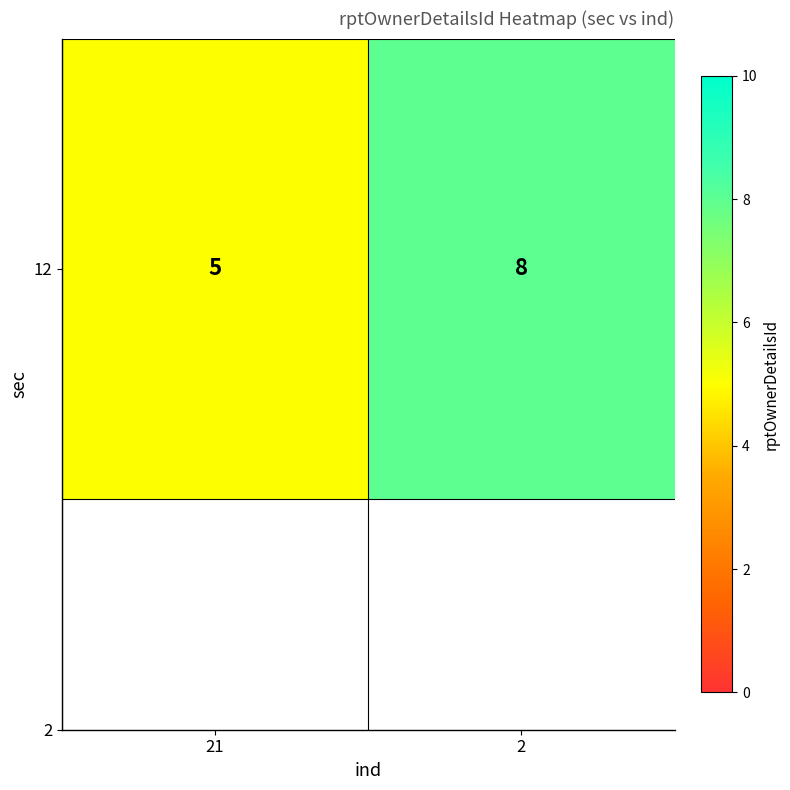

Which category has the lowest value across all series?

21